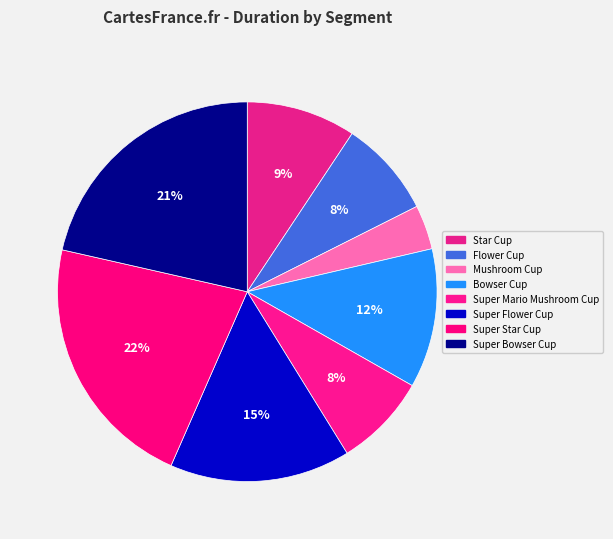

To the nearest percent, what percentage of the pie is Super Mario Mushroom Cup?

8%